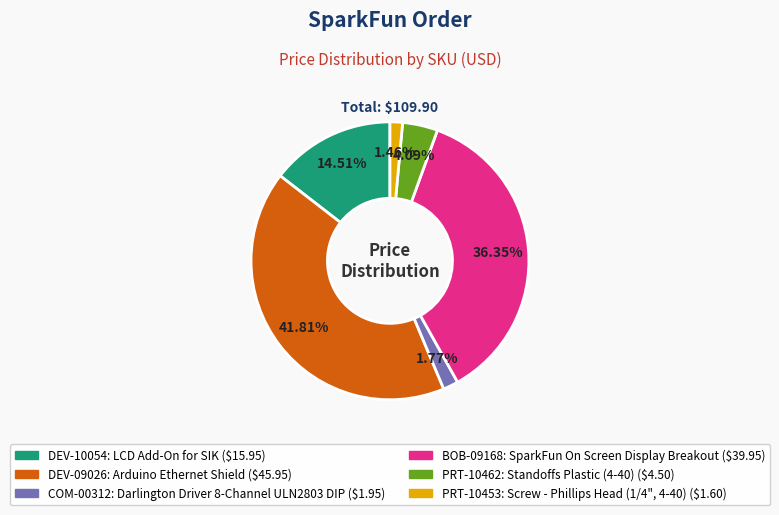

To the nearest percent, what portion does DEV-09026 represent?

42%